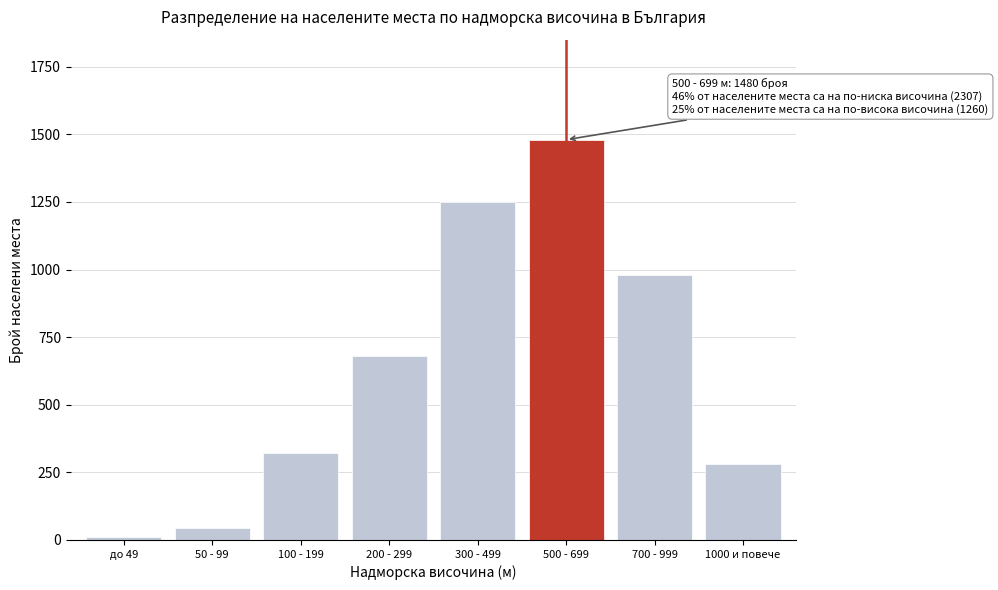

Reading right to left, extract all data points from this chart.

1000 и повече=280	700 - 999=980	500 - 699=1480	300 - 499=1250	200 - 299=680	100 - 199=320	50 - 99=45	до 49=12